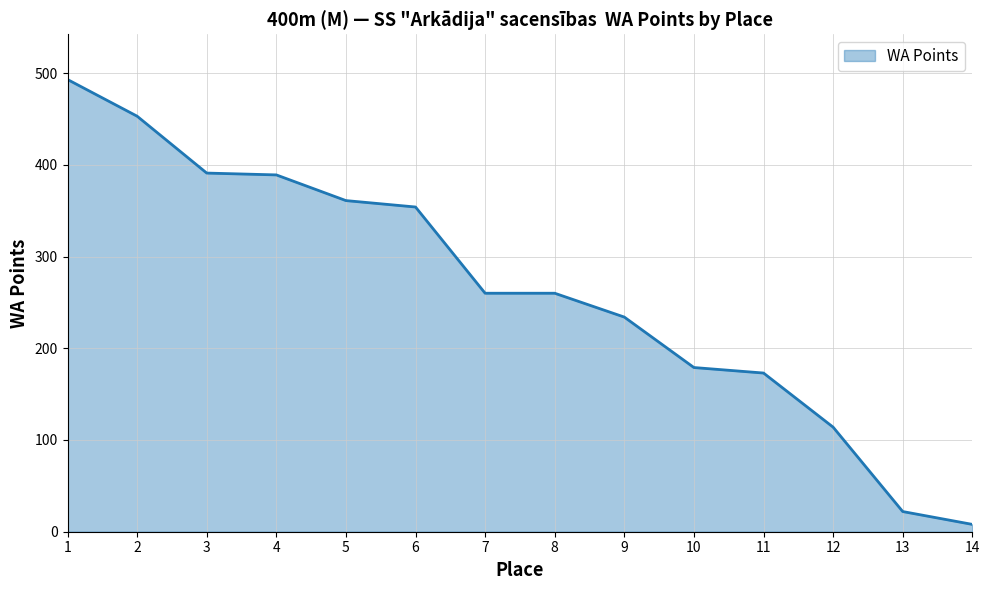

Which label corresponds to the largest value in the chart?

1